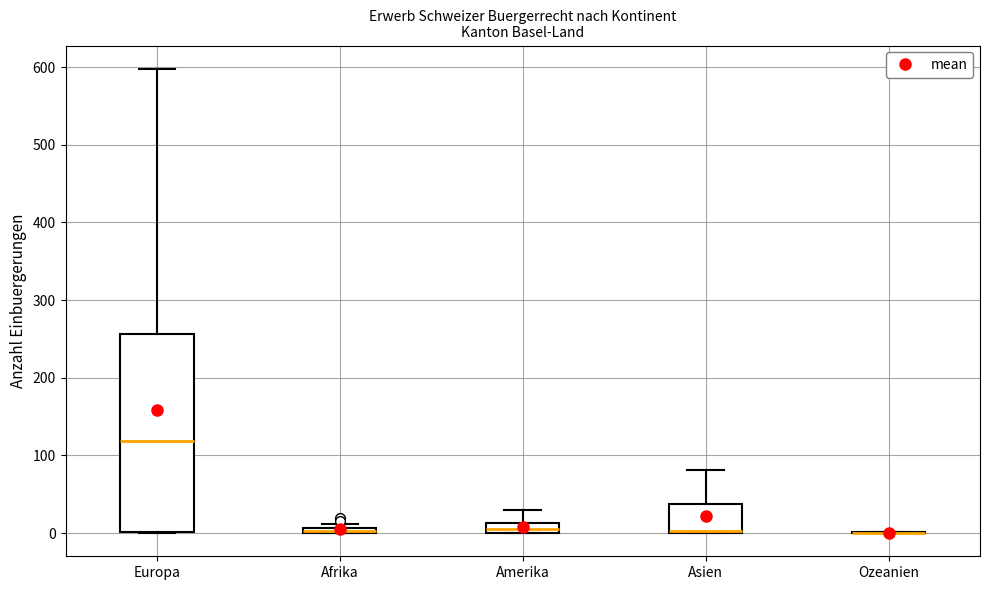

Comparing the boxes themselves (not the whiskers), which one is the tallest?

Europa